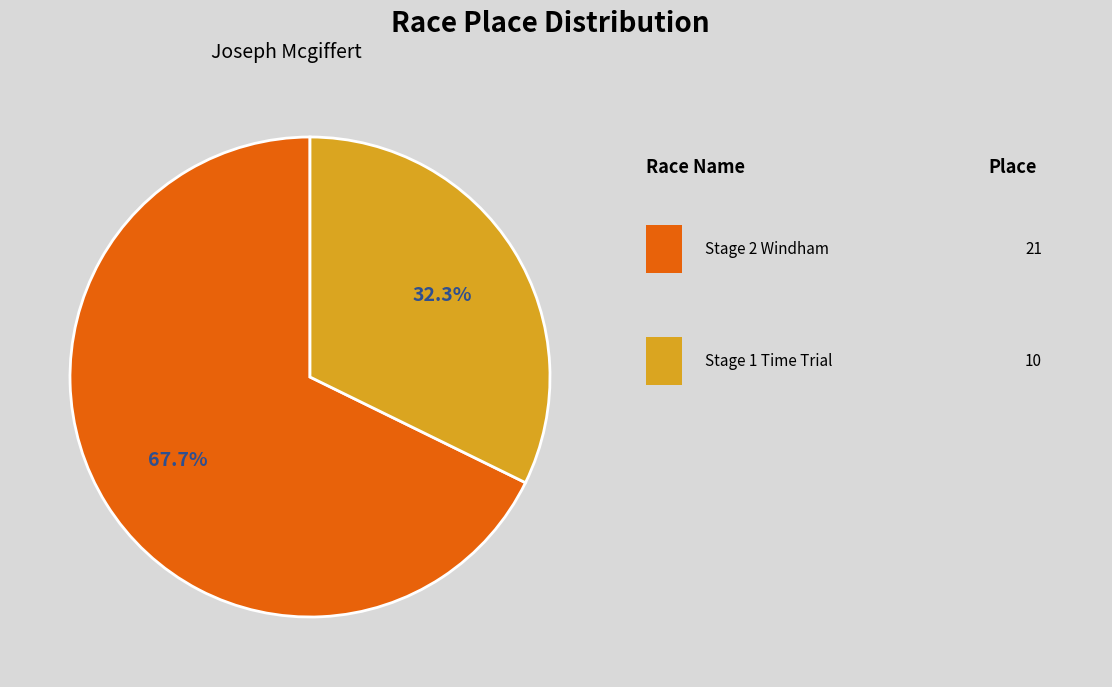

Is there a majority slice in this chart?

Yes